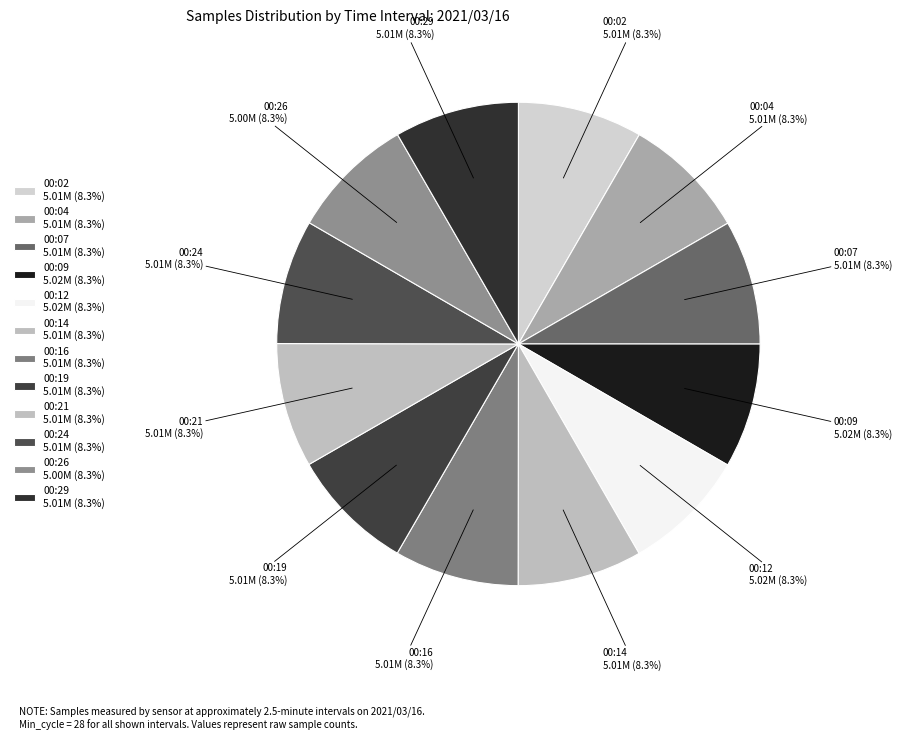

To the nearest percent, what percentage of the pie is 00:09?

8%